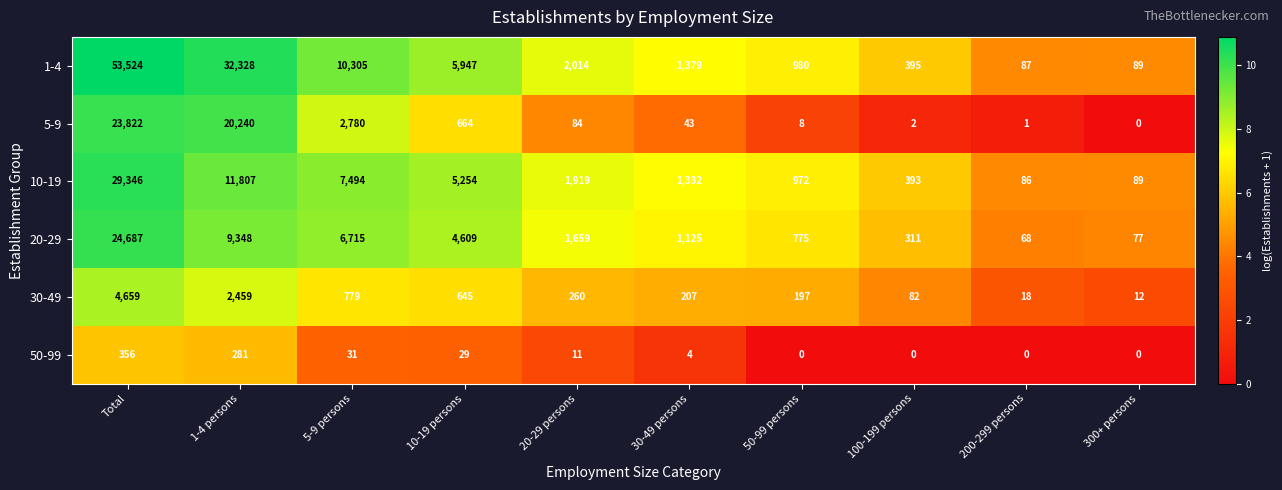

What is the approximate value of 10-19 at 5-9 persons?

7494